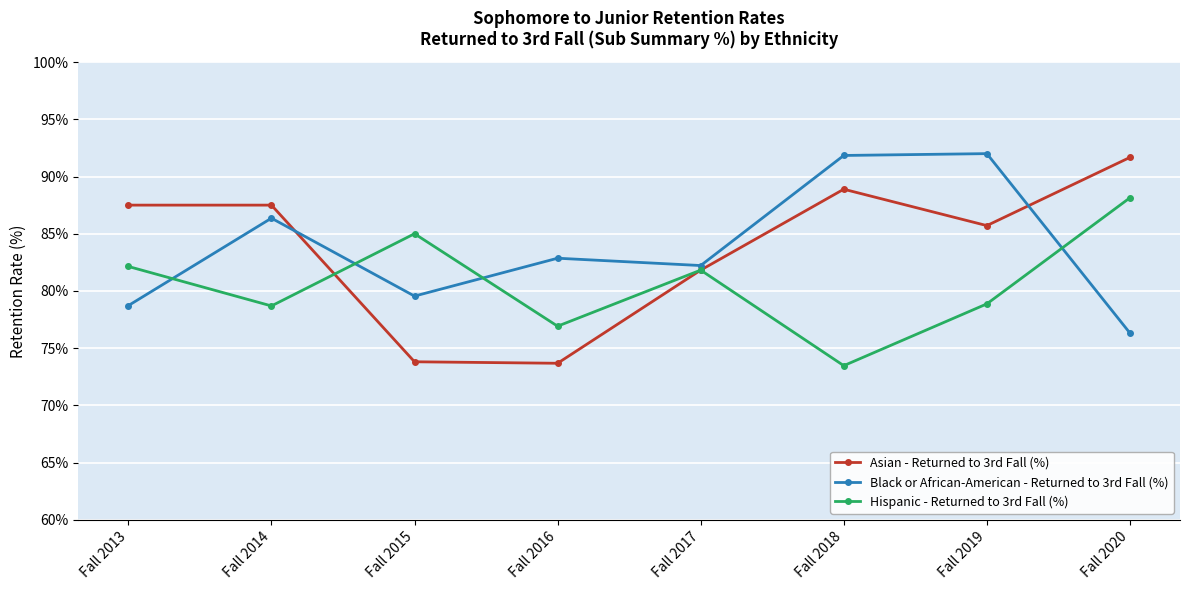

Is this an area chart (filled region under the line)?

No